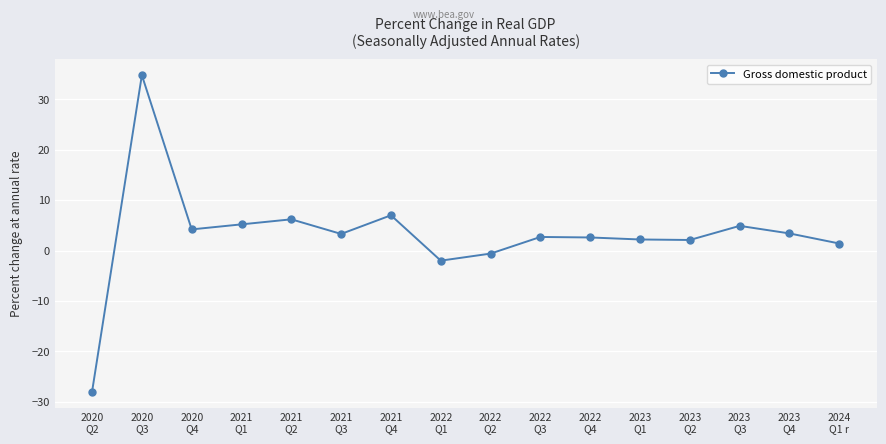

What is the ratio of the value at 2020
Q4 to the value at 2023
Q1?

1.9